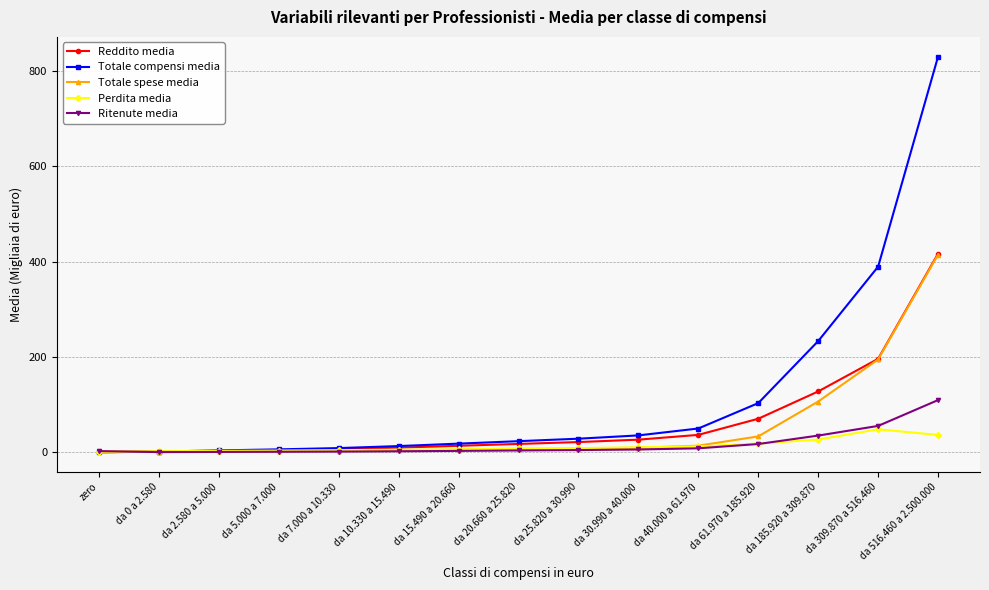

What is the highest value of the Ritenute media series?

109.4